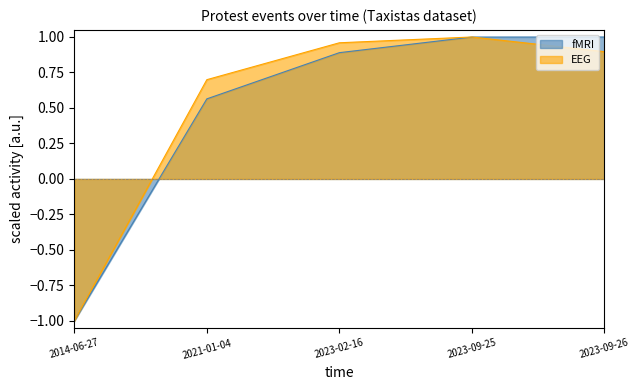

Does the chart have visible grid lines?

No